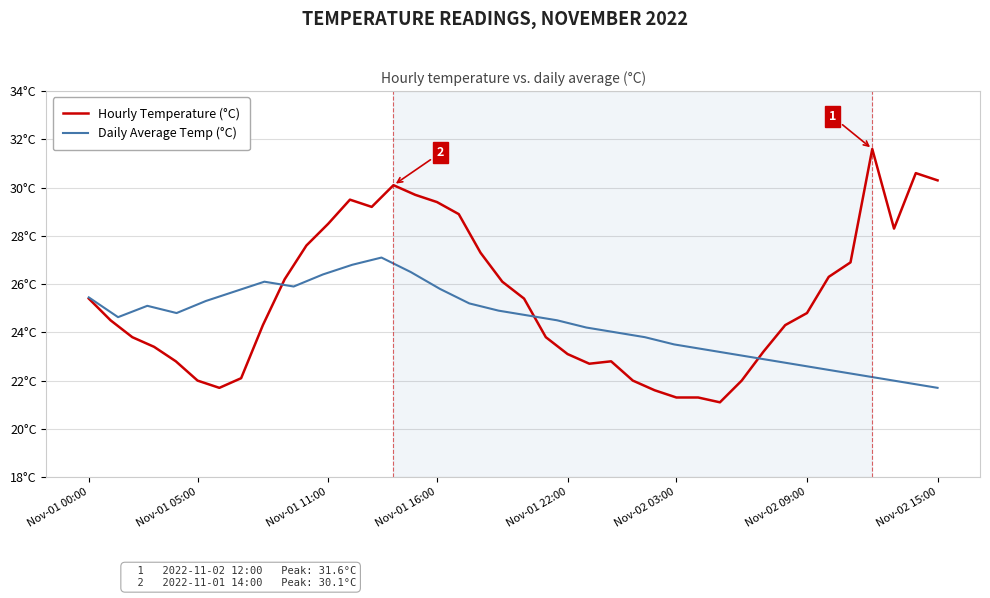

What is the greatest value displayed?

31.6